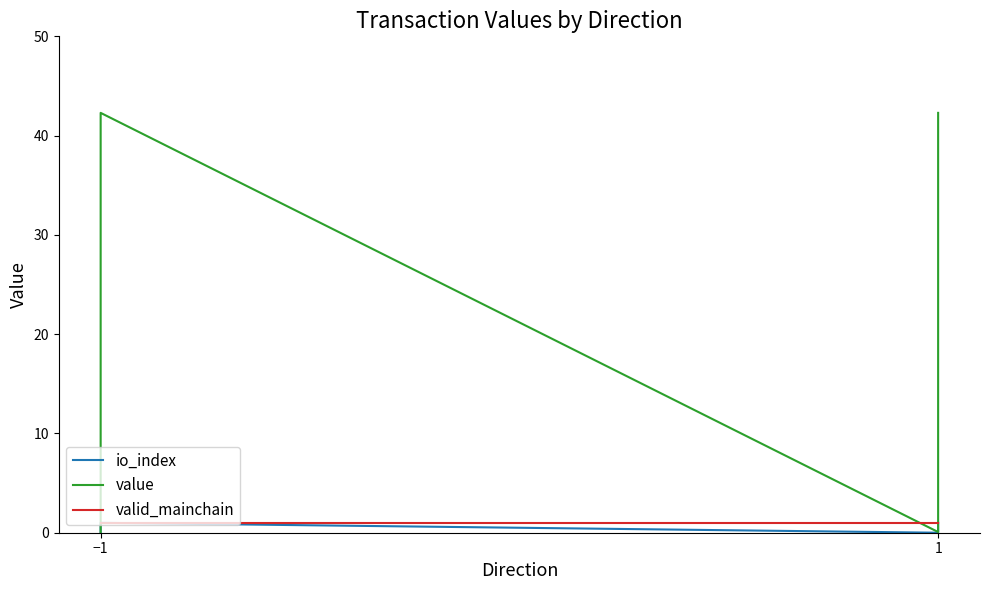

Count the number of data series in this chart.

3